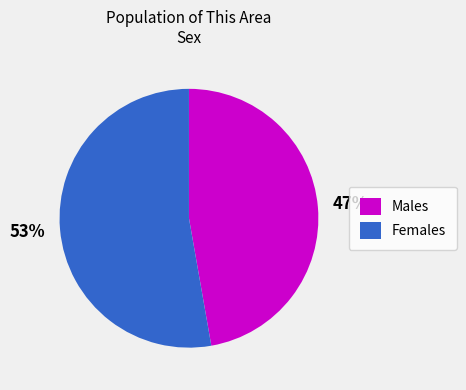

Between Males and Females, which is larger?

Females